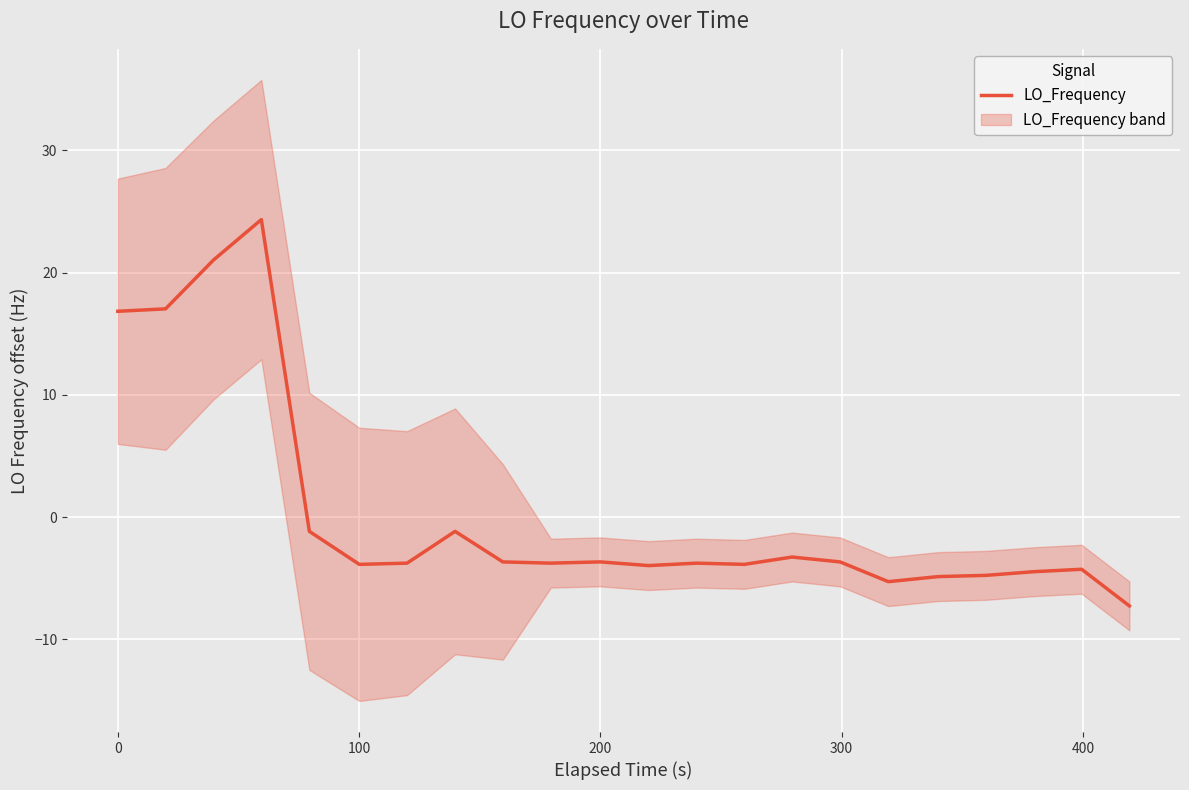

What is the highest value of the LO_Frequency series?

24.3